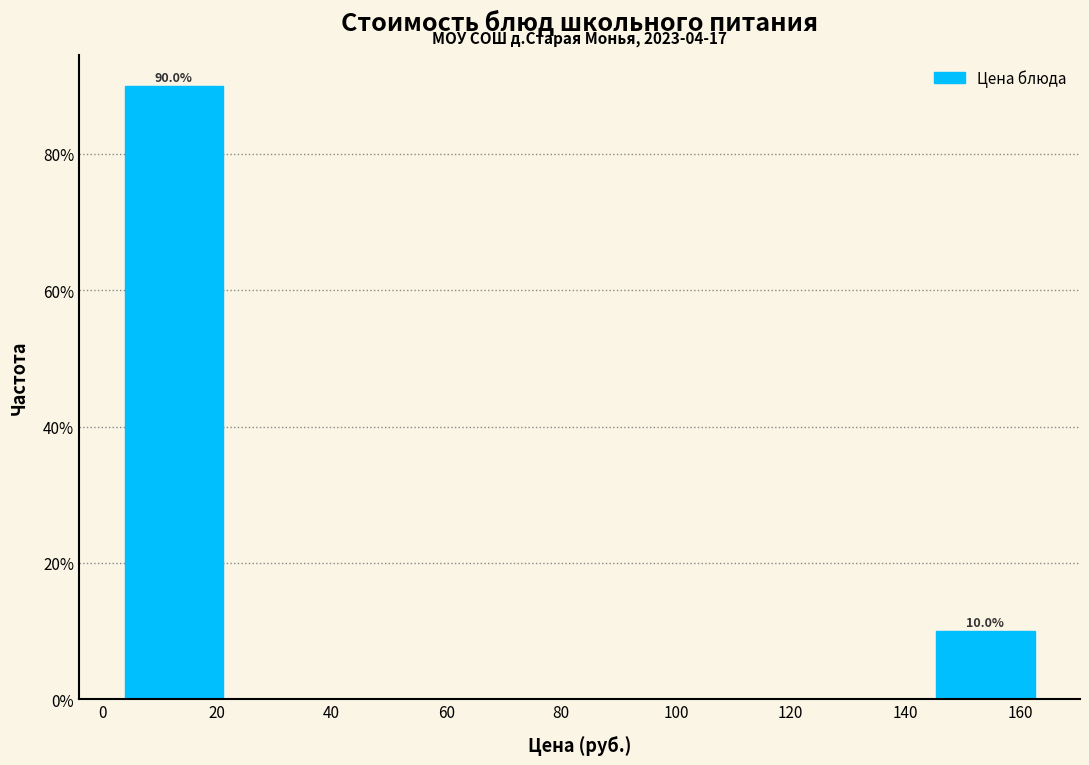

Which range on the x-axis has the tallest bar?

2.4 to 22.6